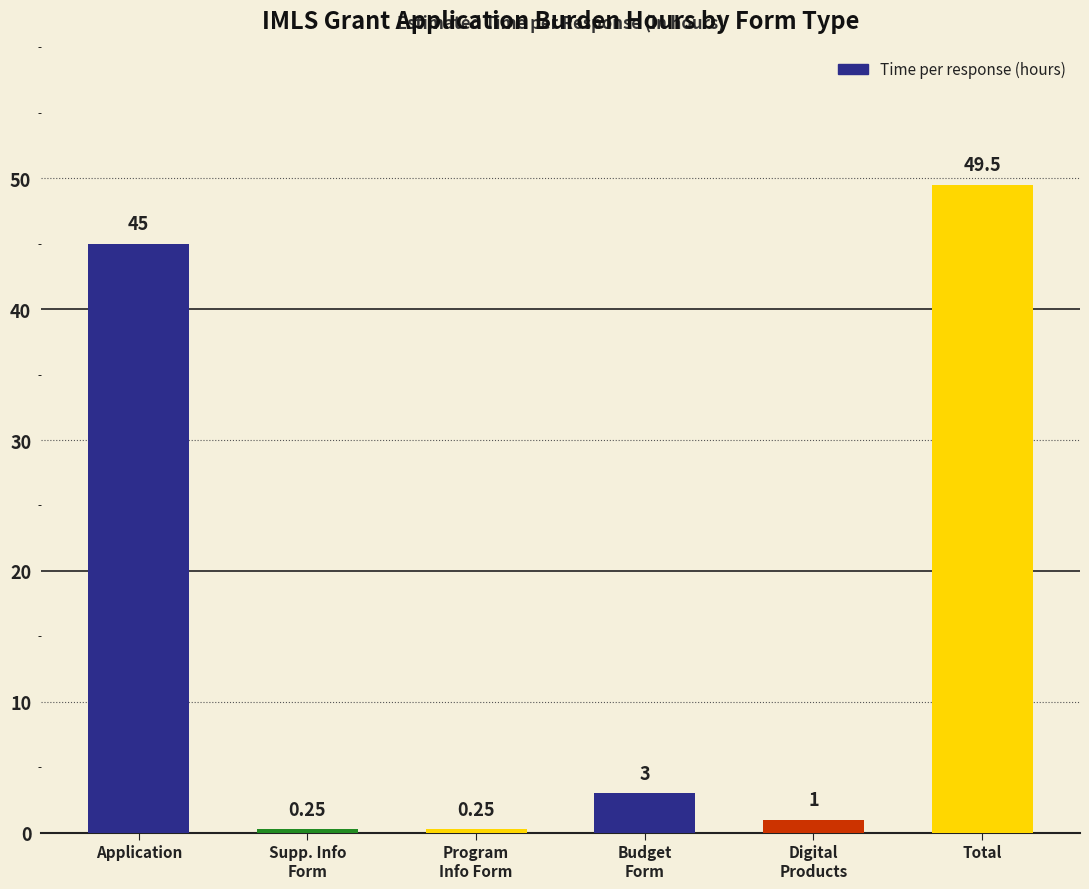

How many categories are shown in the chart?

6